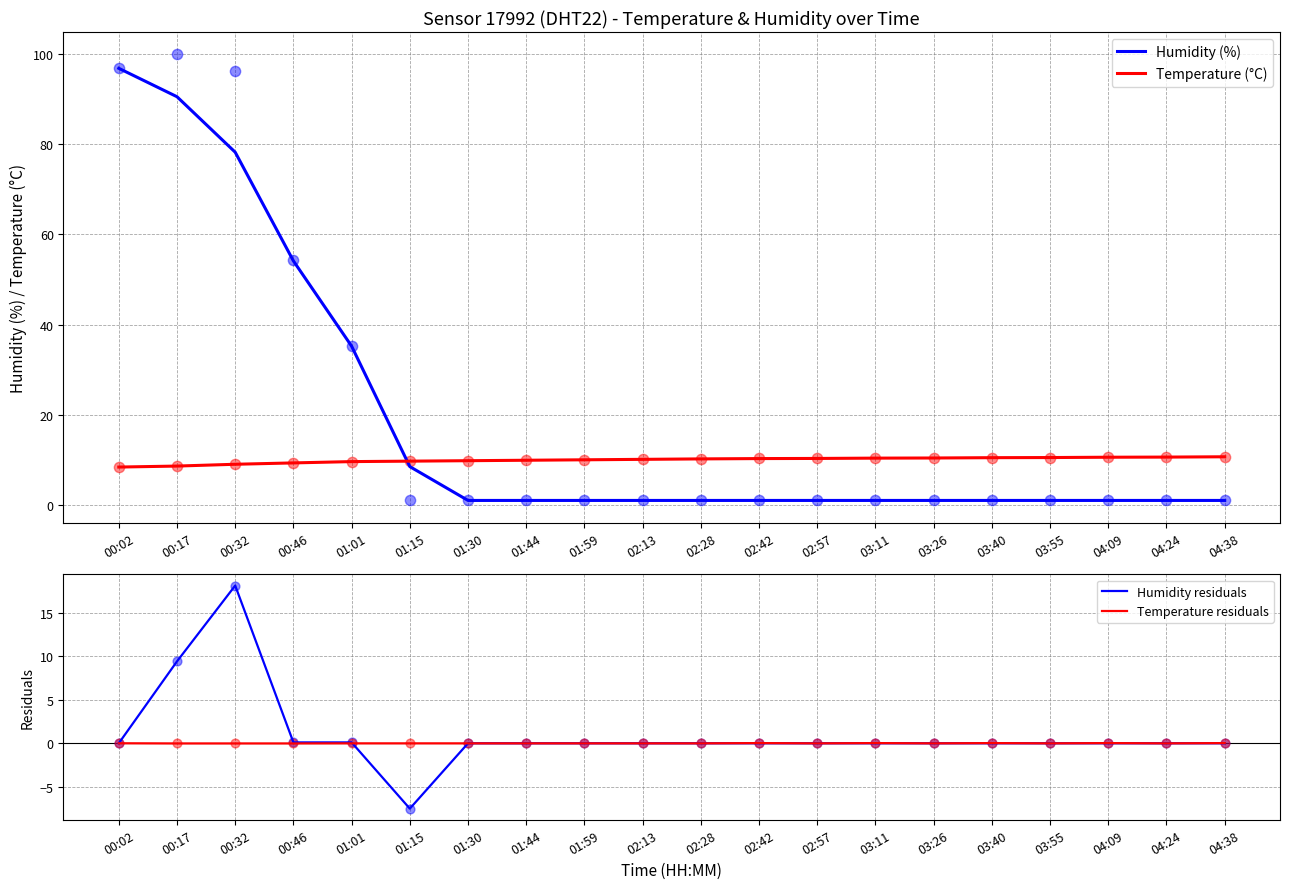

Which series has the largest total across all categories?

Humidity (%)